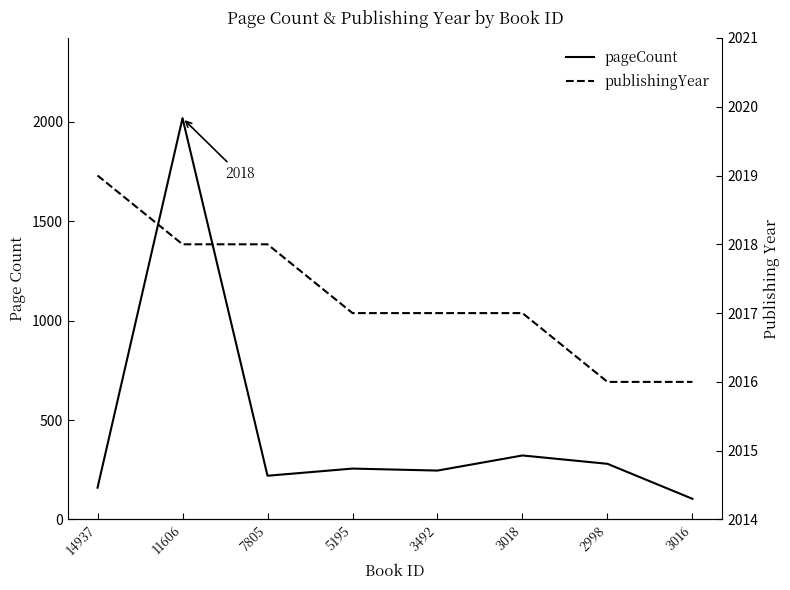

At which category is the sum across all series the highest?

11606